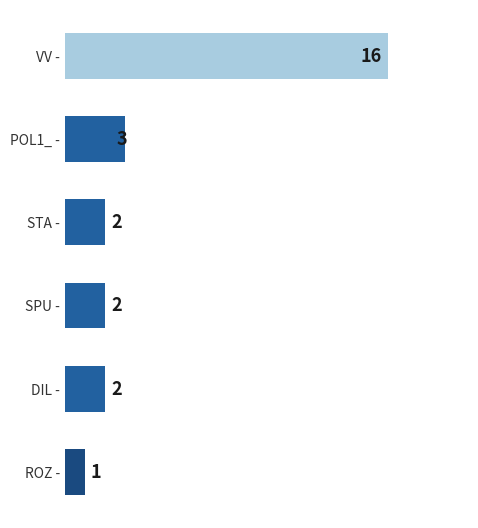

How many bars are there in total?

6